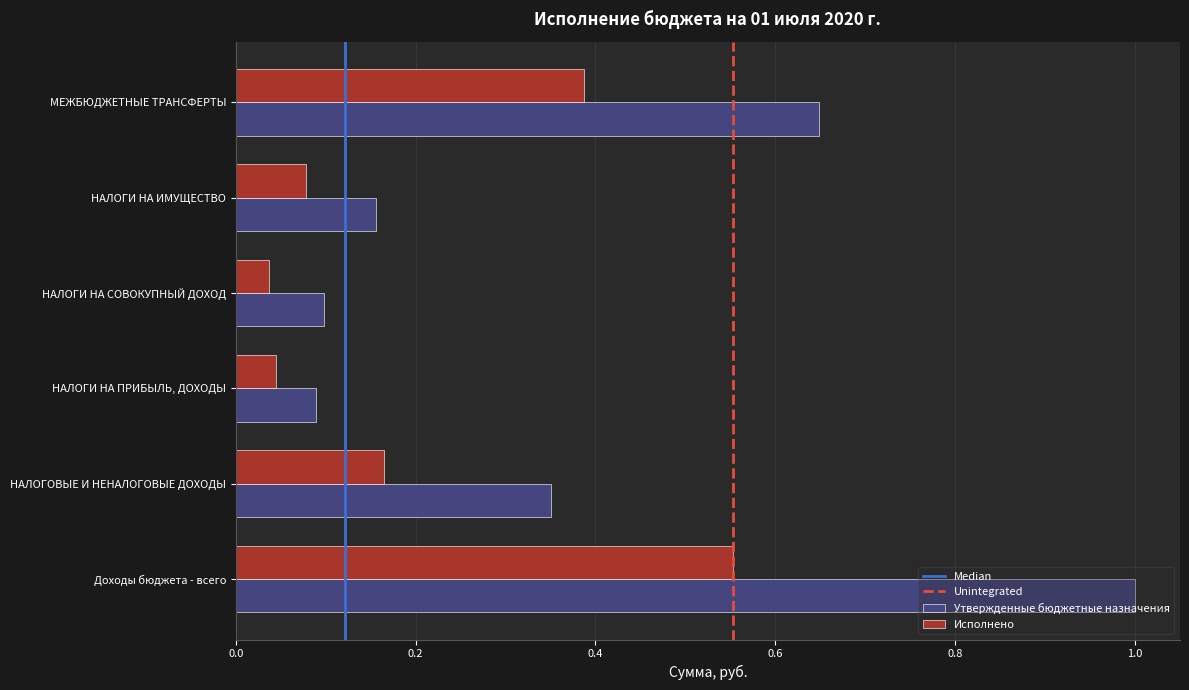

What is the difference between the Утвержденные бюджетные назначения values at Доходы бюджета - всего and НАЛОГИ НА СОВОКУПНЫЙ ДОХОД?

0.9